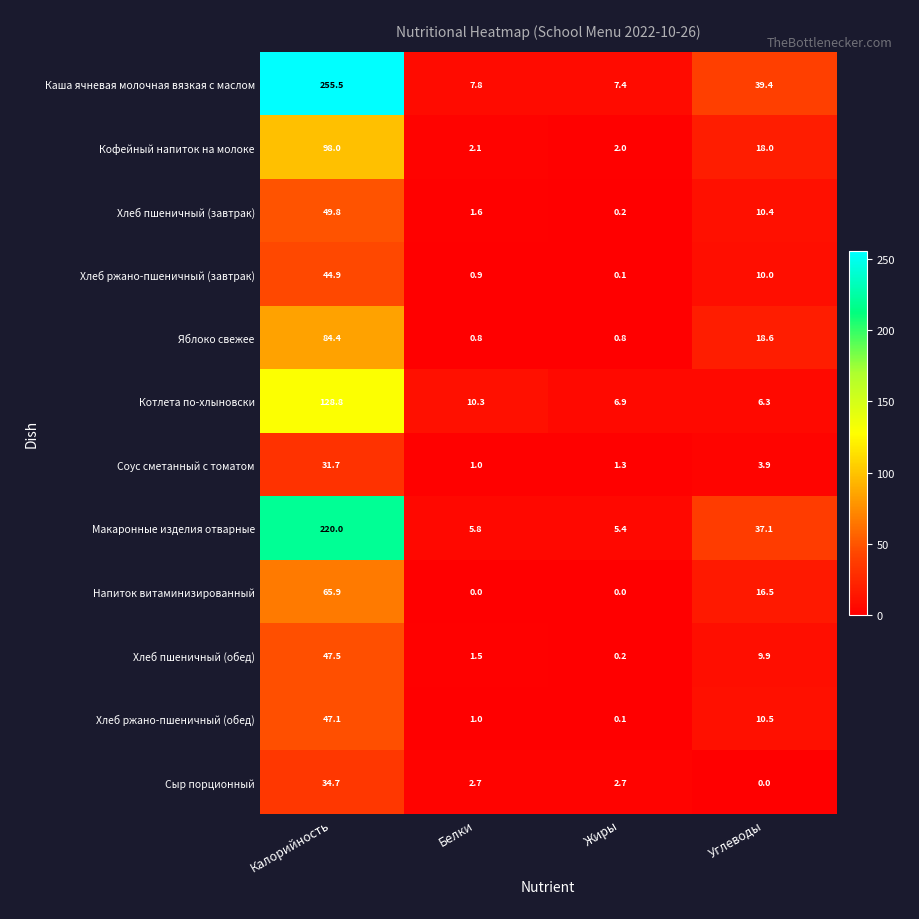

At which label does Каша ячневая молочная вязкая с маслом reach its peak?

Калорийность